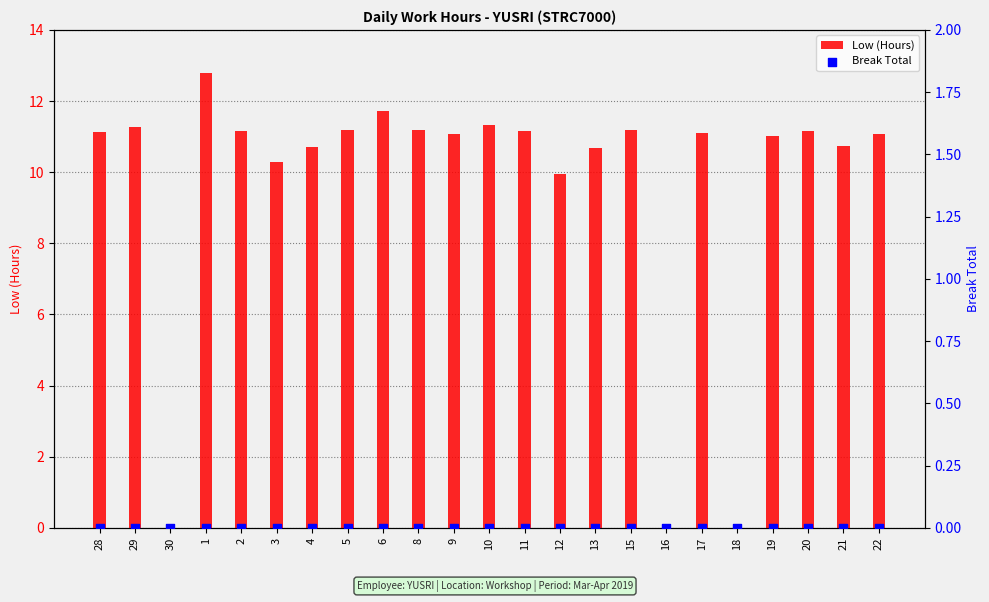

Which series contains the lowest Y value?

Low (Hours)